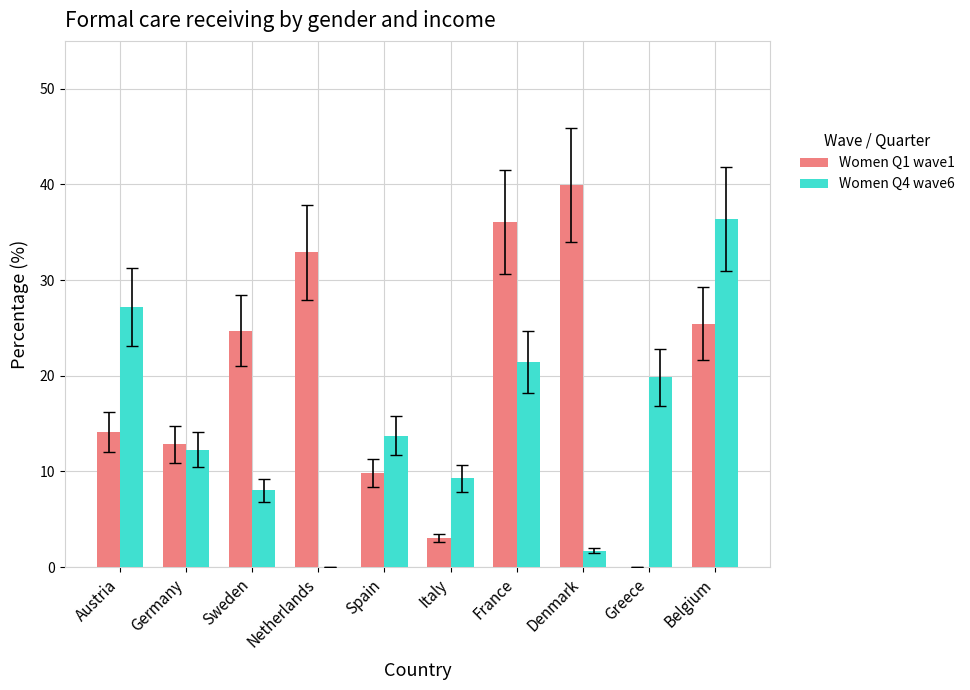

How many data points in Women Q4 wave6 are above 13?

5